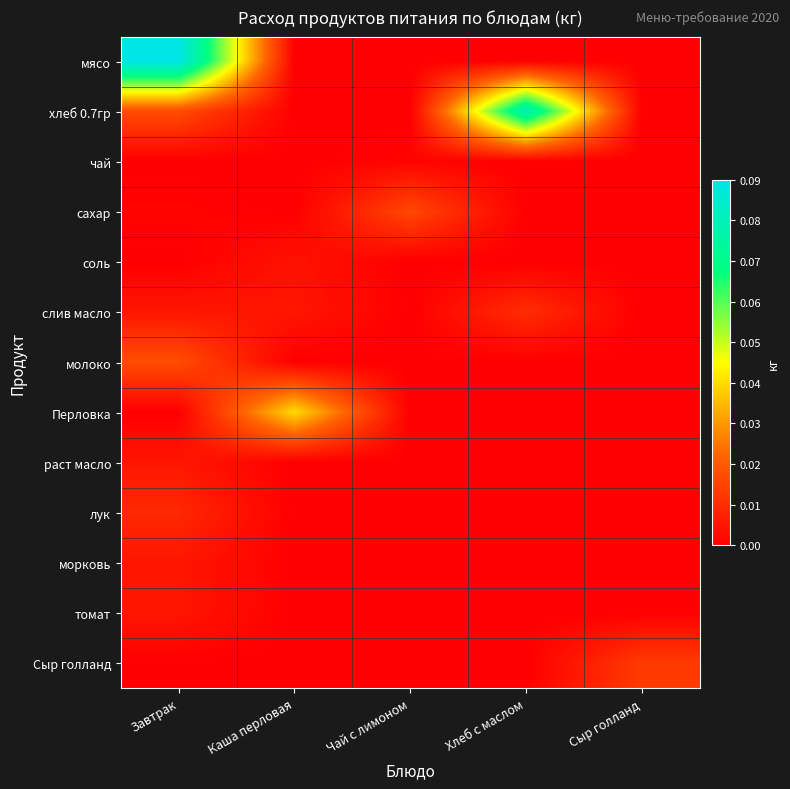

Reading right to left, extract all data points from this chart.

мясо: Сыр голланд=0.0	Хлеб с маслом=0.0	Чай с лимоном=0.0	Каша перловая=0.0	Завтрак=0.1
хлеб 0.7гр: Сыр голланд=0.0	Хлеб с маслом=0.1	Чай с лимоном=0.0	Каша перловая=0.0	Завтрак=0.0
чай: Сыр голланд=0.0	Хлеб с маслом=0.0	Чай с лимоном=0.0	Каша перловая=0.0	Завтрак=0.0
сахар: Сыр голланд=0.0	Хлеб с маслом=0.0	Чай с лимоном=0.0	Каша перловая=0.0	Завтрак=0.0
соль: Сыр голланд=0.0	Хлеб с маслом=0.0	Чай с лимоном=0.0	Каша перловая=0.0	Завтрак=0.0
слив масло: Сыр голланд=0.0	Хлеб с маслом=0.0	Чай с лимоном=0.0	Каша перловая=0.0	Завтрак=0.0
молоко: Сыр голланд=0.0	Хлеб с маслом=0.0	Чай с лимоном=0.0	Каша перловая=0.0	Завтрак=0.0
Перловка: Сыр голланд=0.0	Хлеб с маслом=0.0	Чай с лимоном=0.0	Каша перловая=0.0	Завтрак=0.0
раст масло: Сыр голланд=0.0	Хлеб с маслом=0.0	Чай с лимоном=0.0	Каша перловая=0.0	Завтрак=0.0
лук: Сыр голланд=0.0	Хлеб с маслом=0.0	Чай с лимоном=0.0	Каша перловая=0.0	Завтрак=0.0
морковь: Сыр голланд=0.0	Хлеб с маслом=0.0	Чай с лимоном=0.0	Каша перловая=0.0	Завтрак=0.0
томат: Сыр голланд=0.0	Хлеб с маслом=0.0	Чай с лимоном=0.0	Каша перловая=0.0	Завтрак=0.0
Сыр голланд: Сыр голланд=0.0	Хлеб с маслом=0.0	Чай с лимоном=0.0	Каша перловая=0.0	Завтрак=0.0